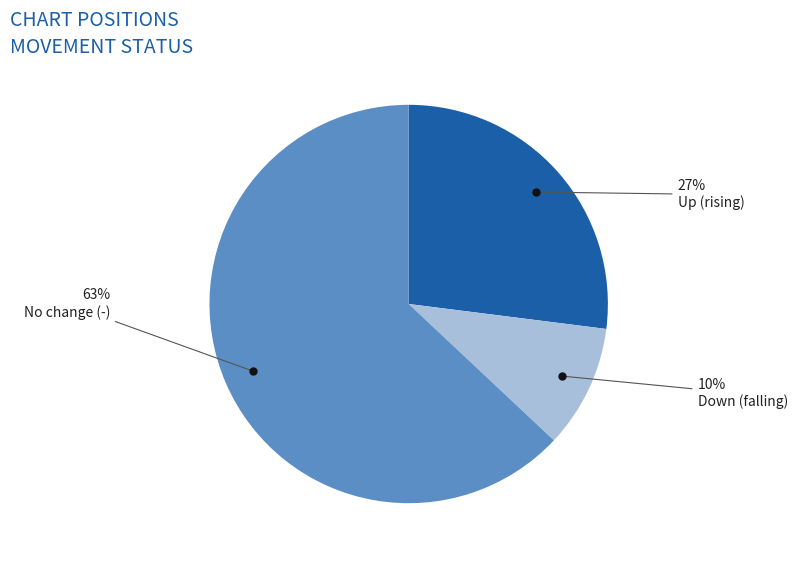

Is there any slice that represents more than half of the pie?

Yes